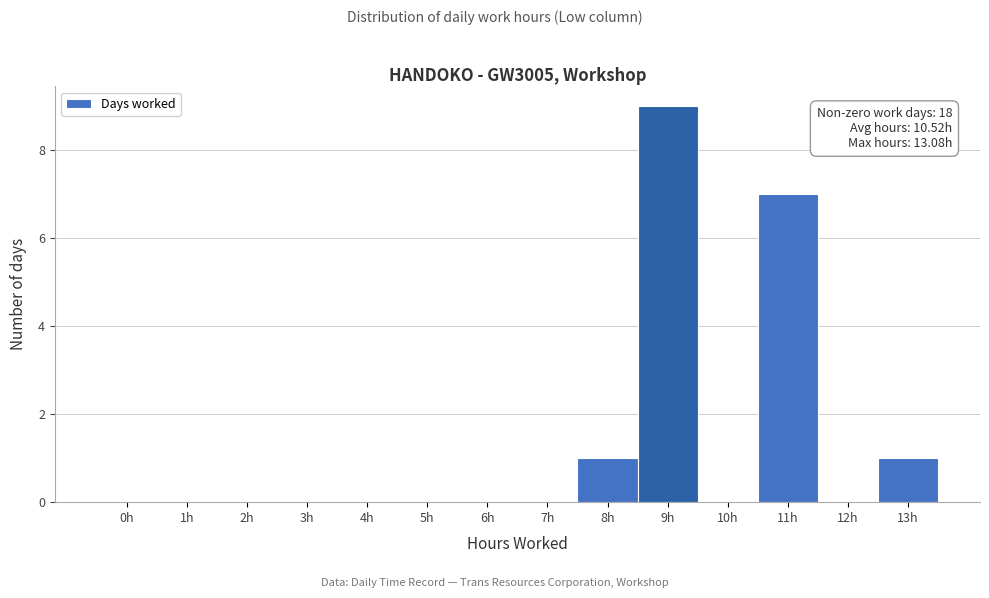

Reading left to right, extract all data points from this chart.

0h=0	1h=0	2h=0	3h=0	4h=0	5h=0	6h=0	7h=0	8h=1	9h=9	10h=0	11h=7	12h=0	13h=1